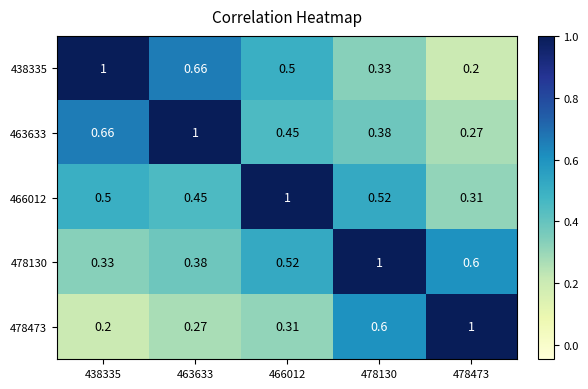

Is the value of 466012 at 466012 greater than the value of 478130 at 478473?

Yes